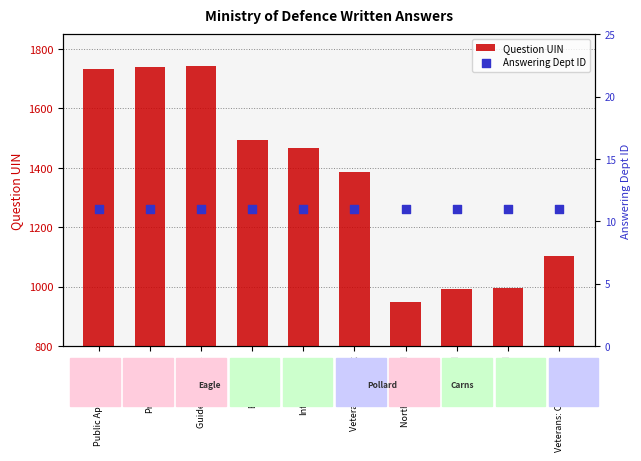

Is the value of Question UIN at Guided Weapons greater than the value of Answering Dept ID at Public Appointments?

Yes